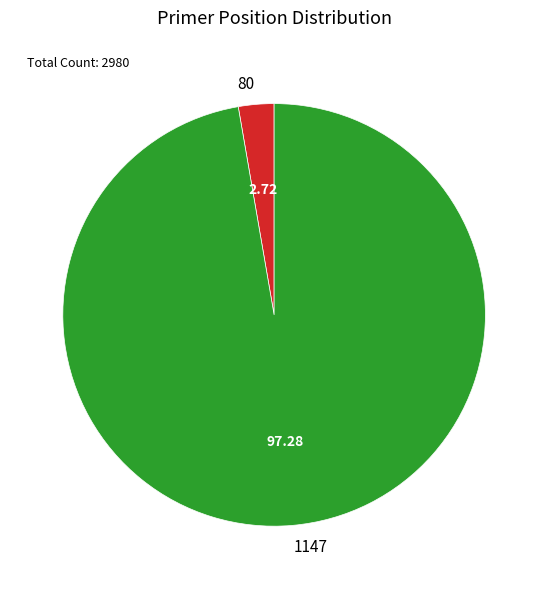

How many segments does this pie chart have?

2